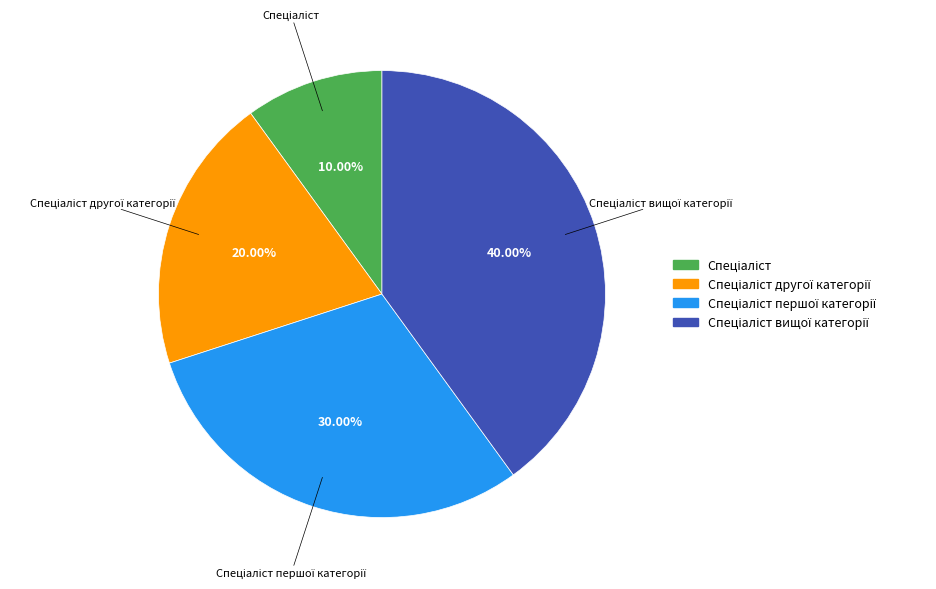

Does any single category account for the majority?

No